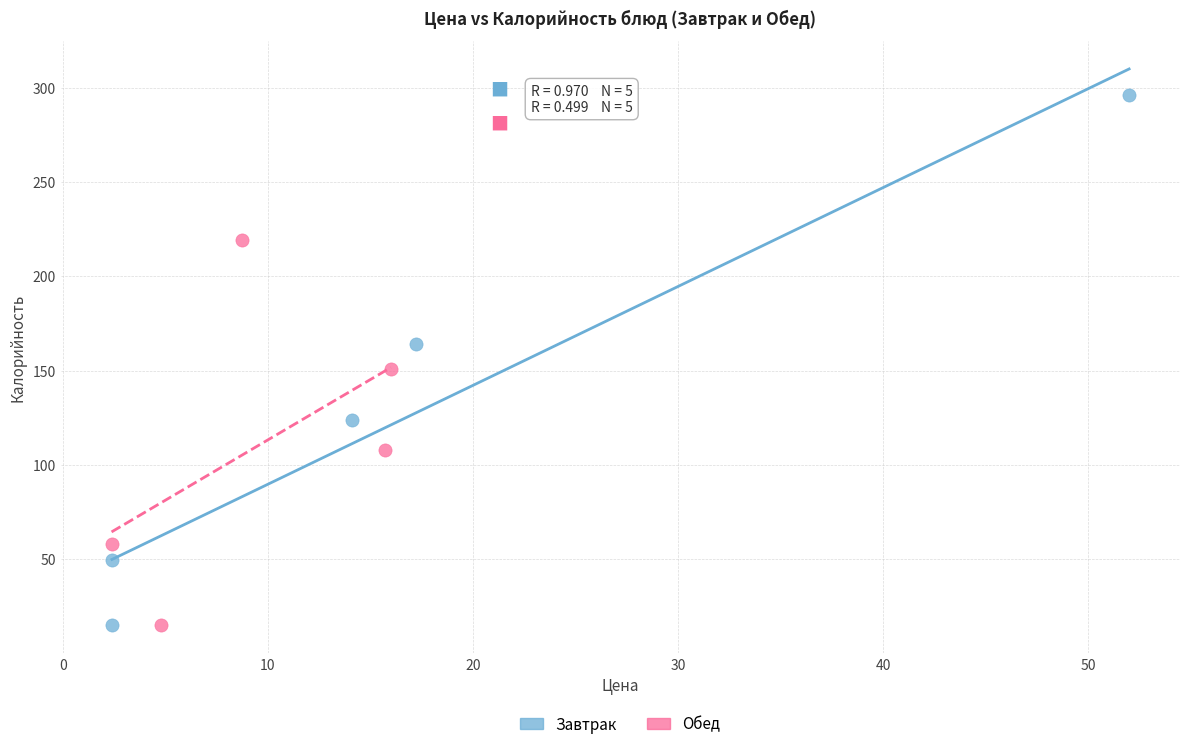

What are all the series names shown in the legend?

Завтрак, Обед